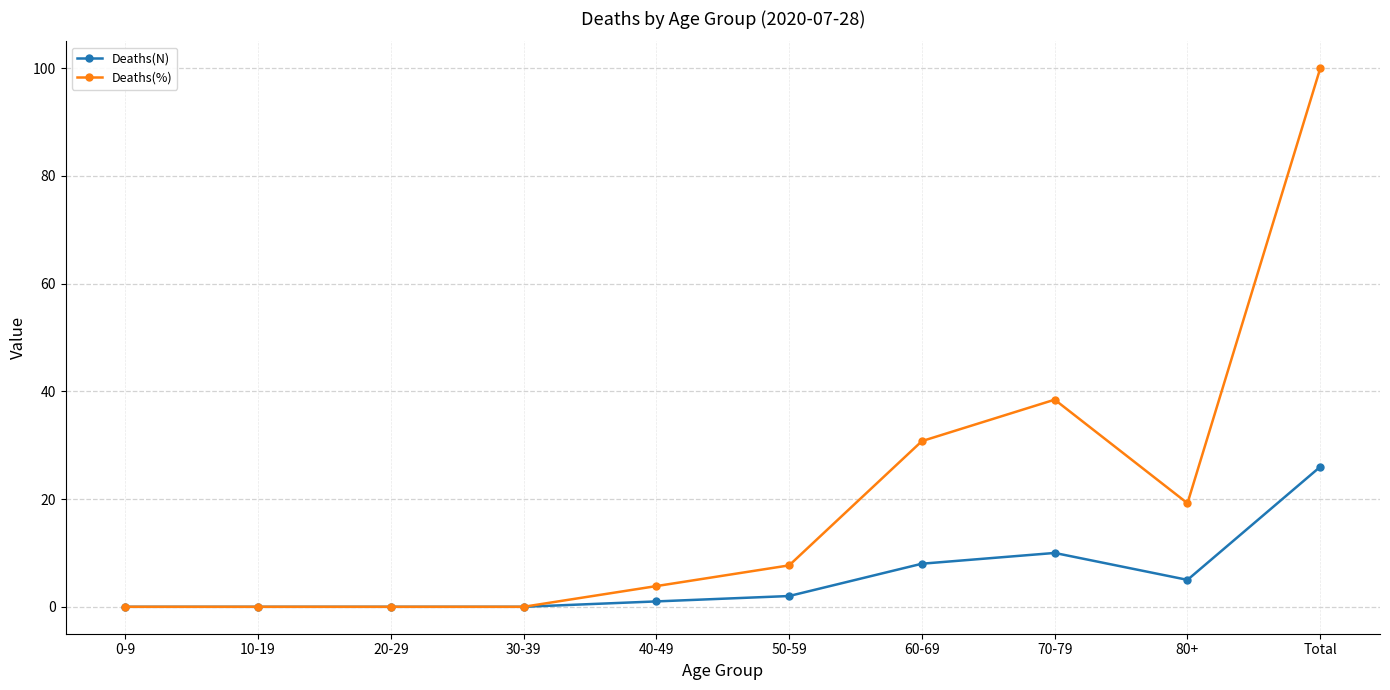

In Deaths(%), how many points are higher than both neighbors (excluding endpoints)?

1